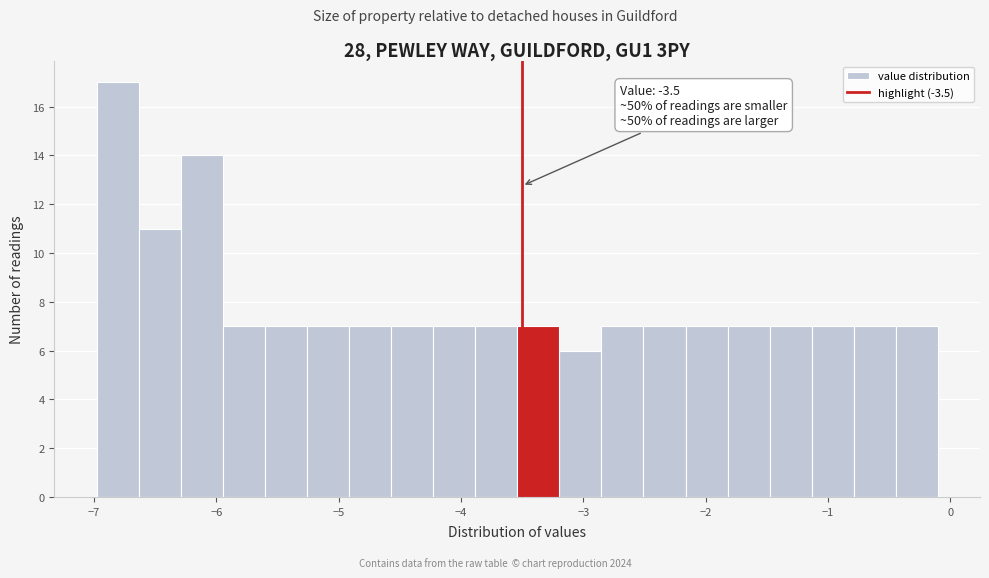

Read against the x-axis, roughly where is the centre of the tallest bar?

-6.8